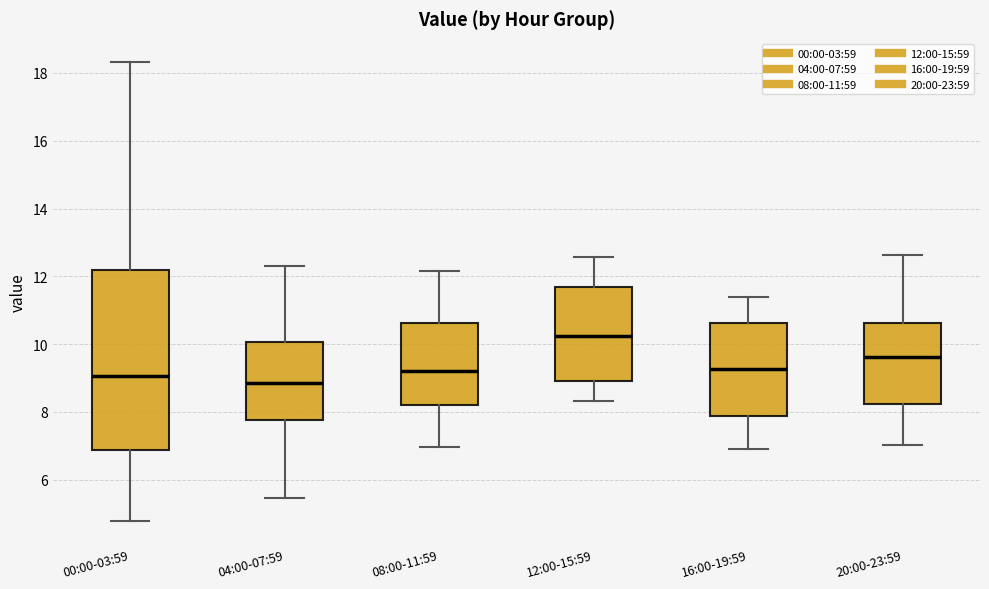

Where is the upper edge of the box for 04:00-07:59 on the y-axis? The values are not printed on the chart, so give them approximately, as read against the axis.

10.0